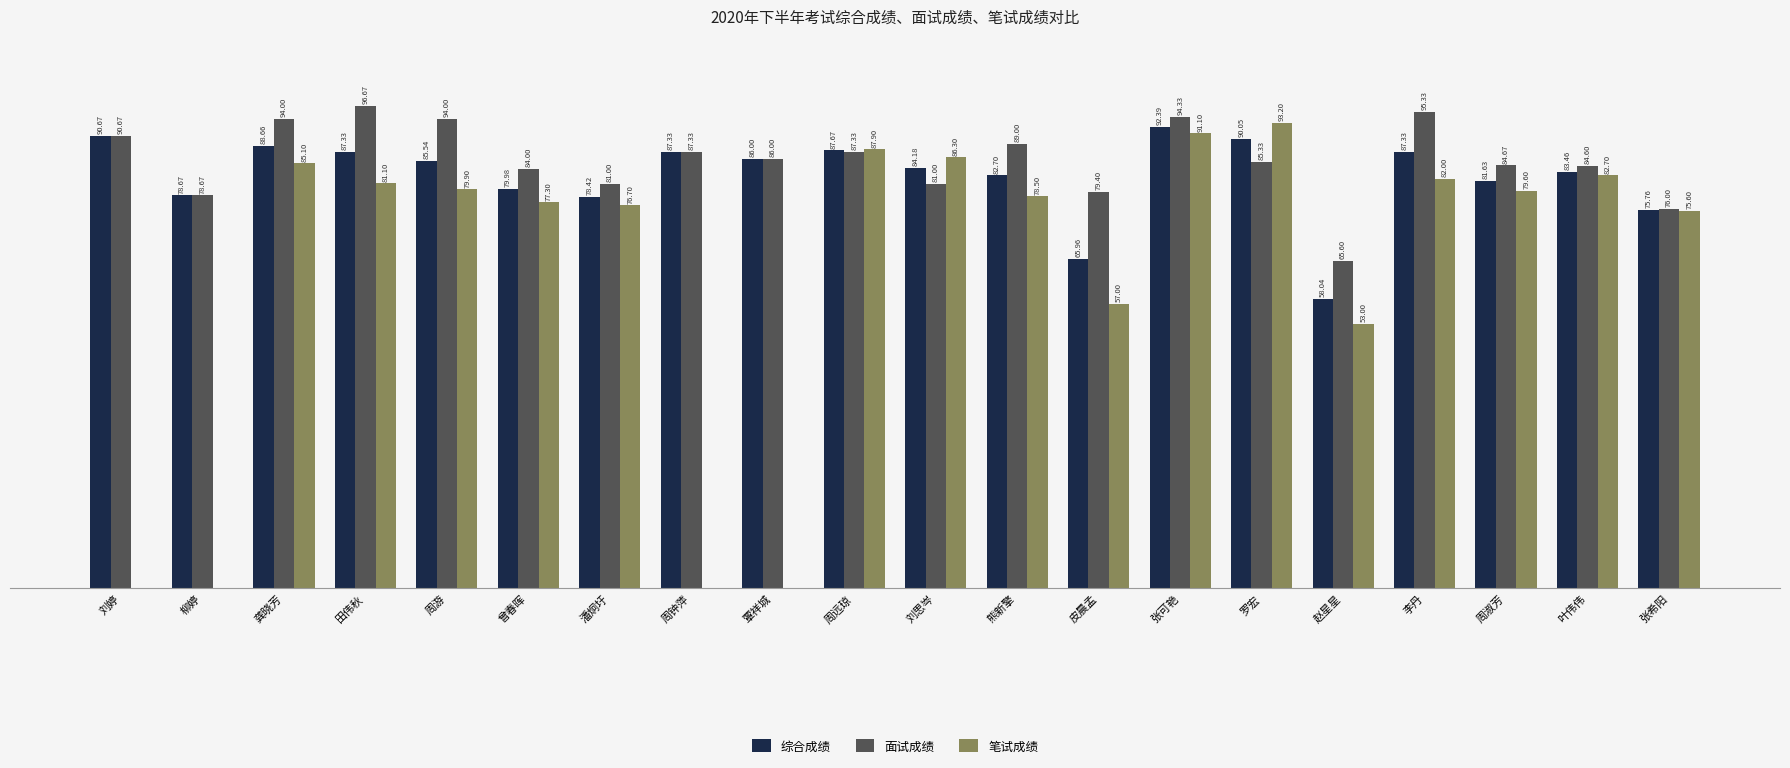

At which label does 面试成绩 first exceed 86?

刘婷